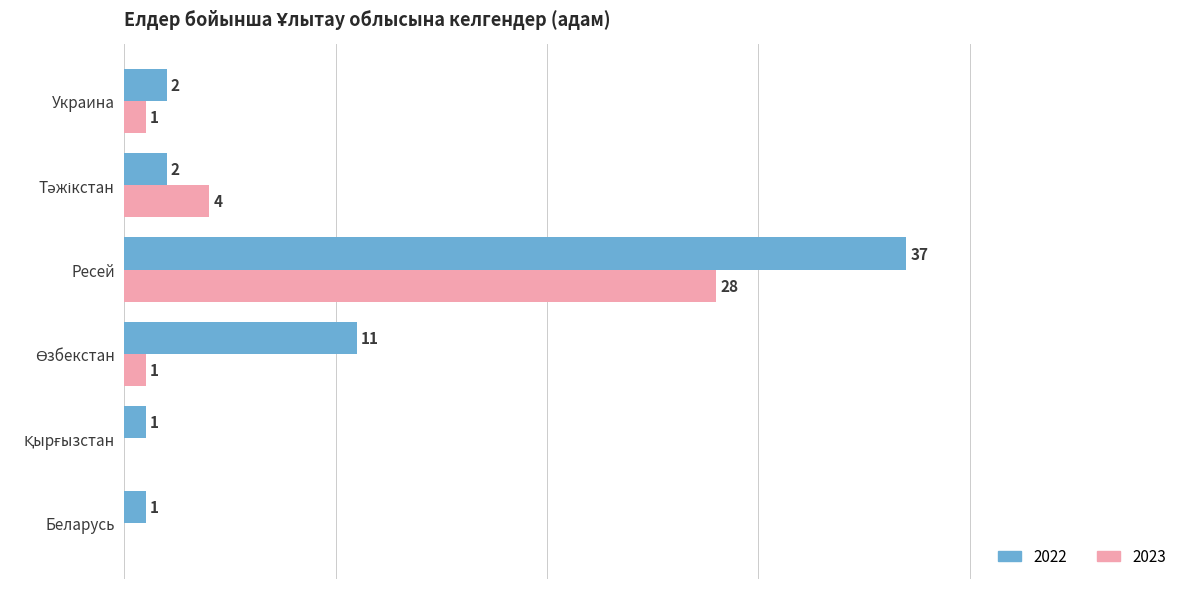

Which category has the highest value in the 2022 series?

Ресей